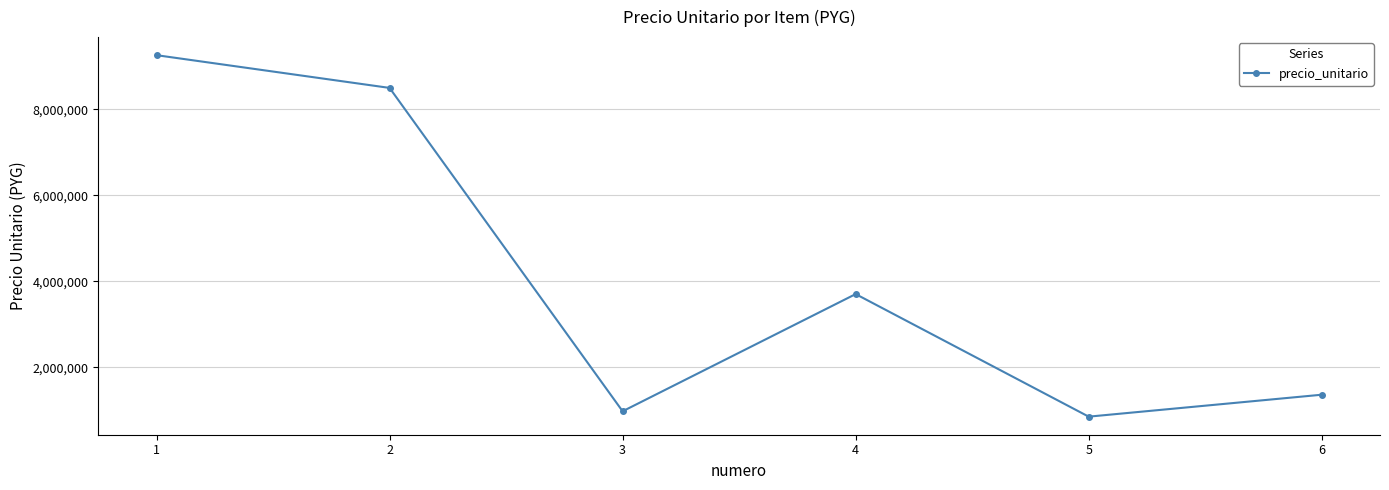

How many data points does each series have?

6